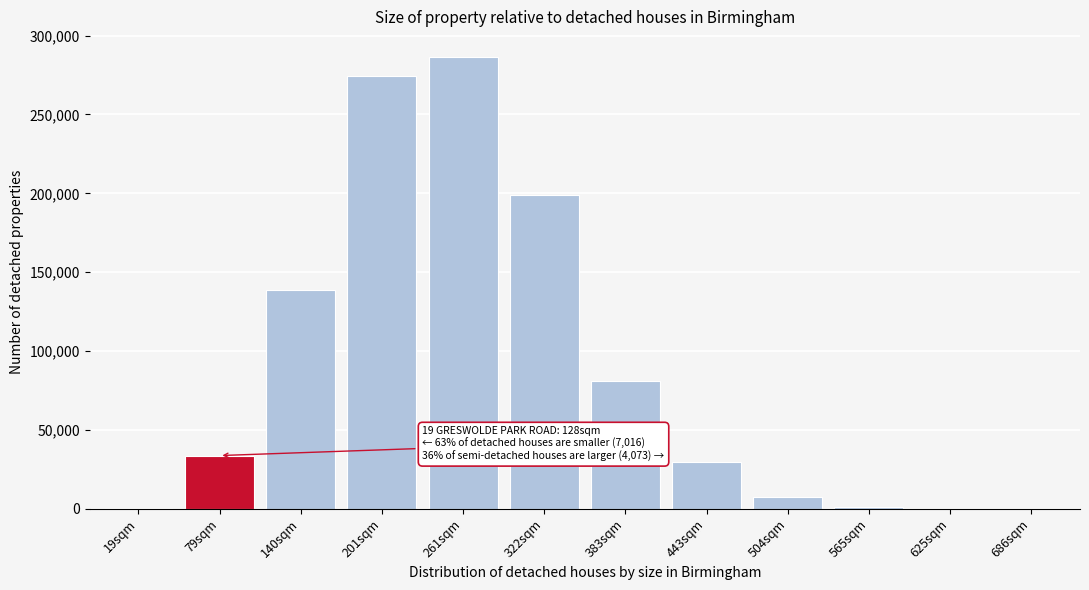

Is it true that the value at 383sqm is 56486?

False